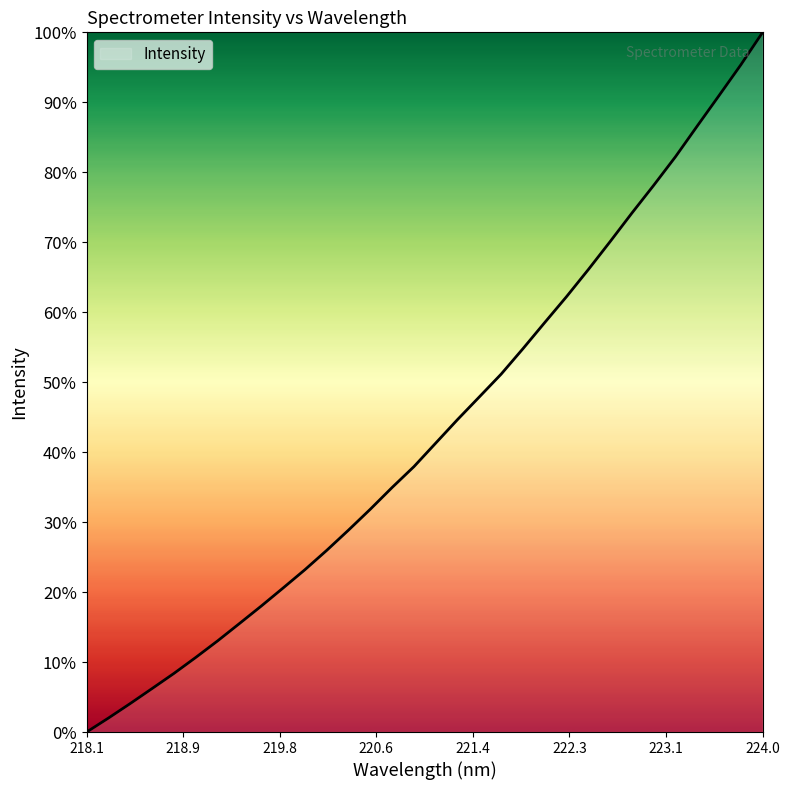

What is the maximum value shown in the chart?

100.0